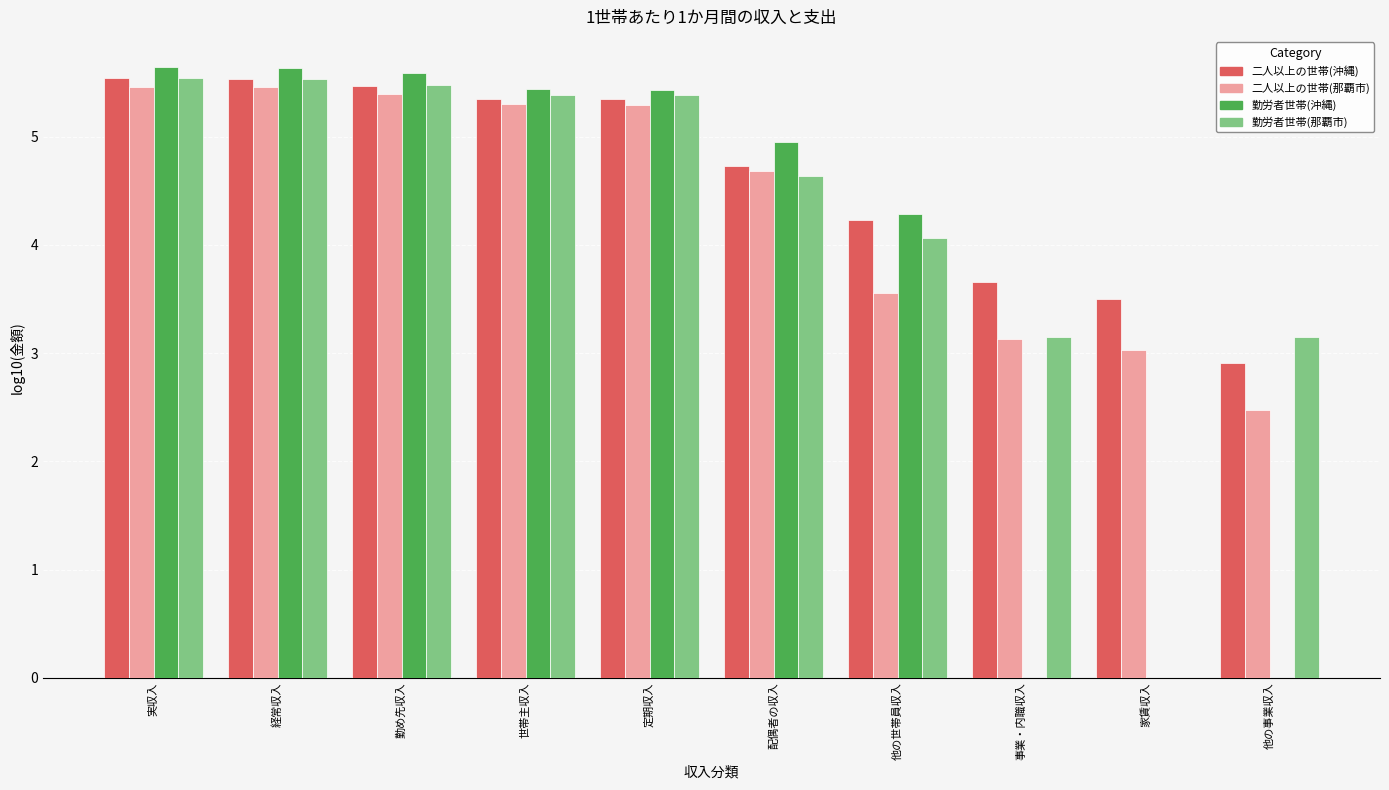

Does the chart contain stacked bars?

No